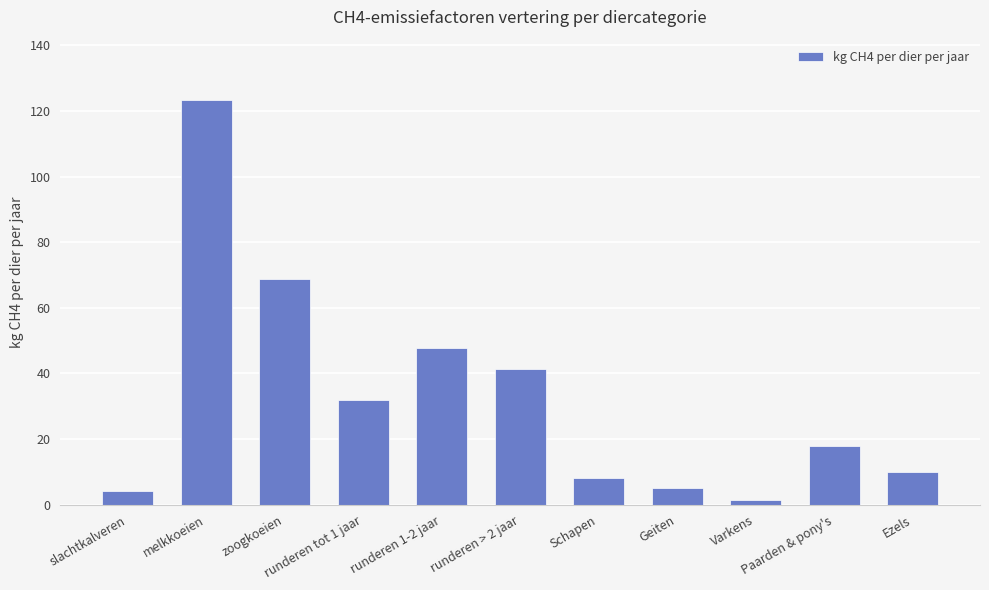

What is the approximate value at Schapen?

8.0